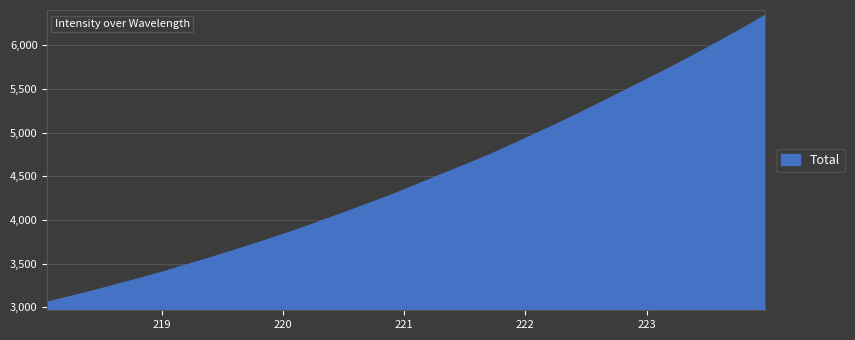

What is the difference between the maximum and minimum values?

3282.0